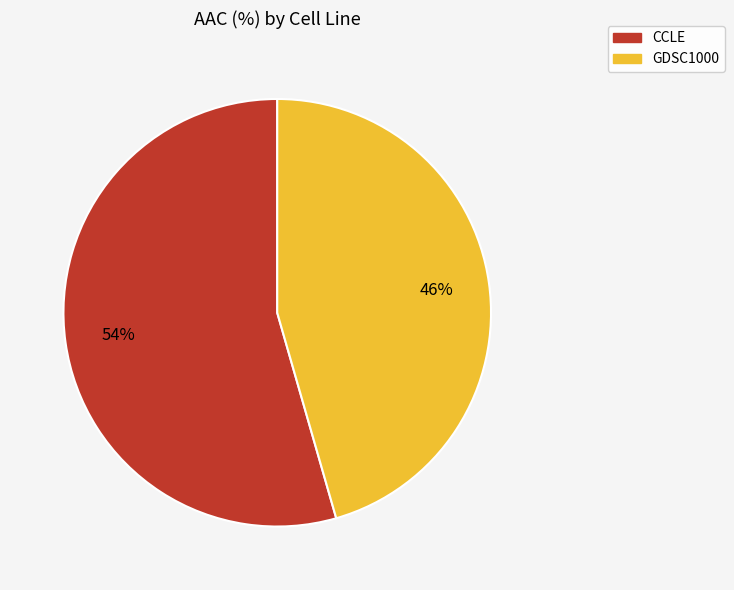

Approximately how many times larger is the value at CCLE compared to GDSC1000?

1.2